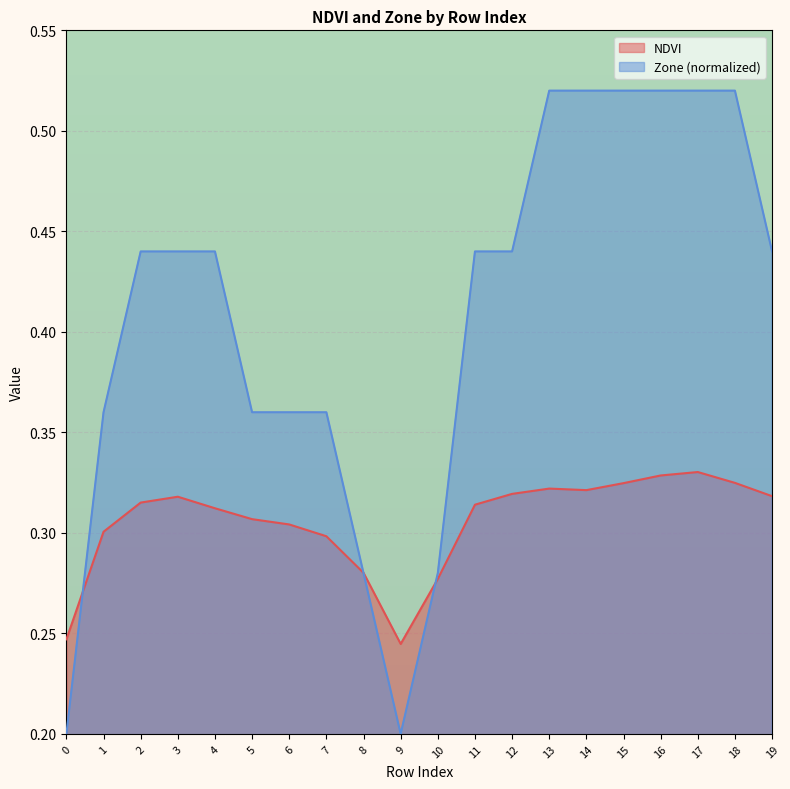

What is the difference between the maximum and second lowest values in the Zone series?

0.3